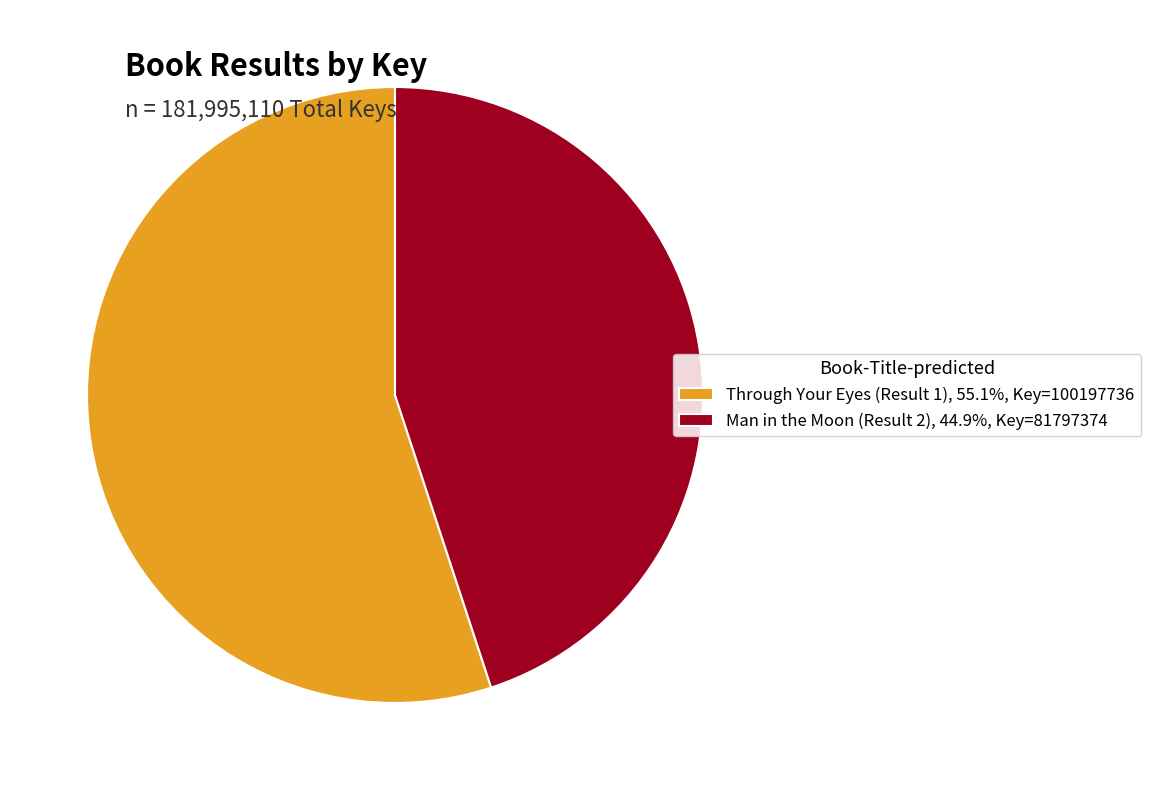

Is Man in the Moon (Result 2), 44.9%, Key=81797374 the majority of the pie?

No